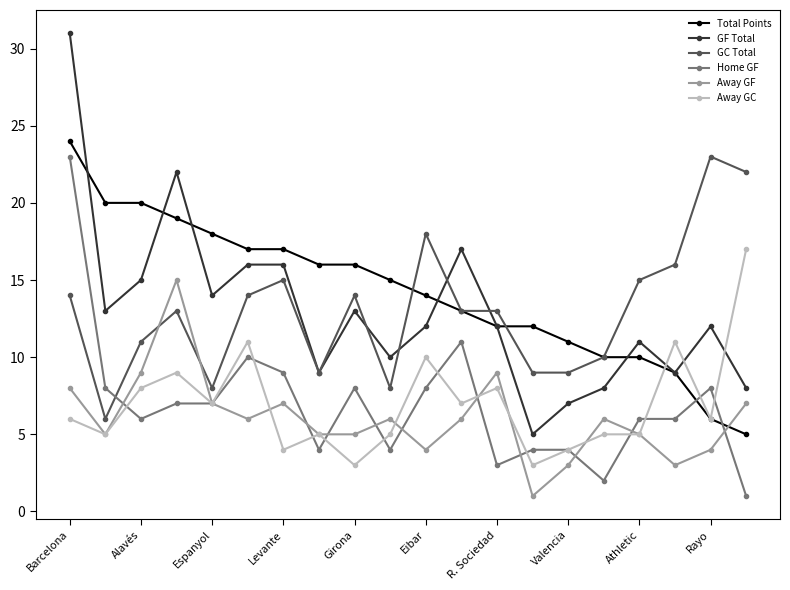

Which series has the largest range (max minus min)?

GF Total